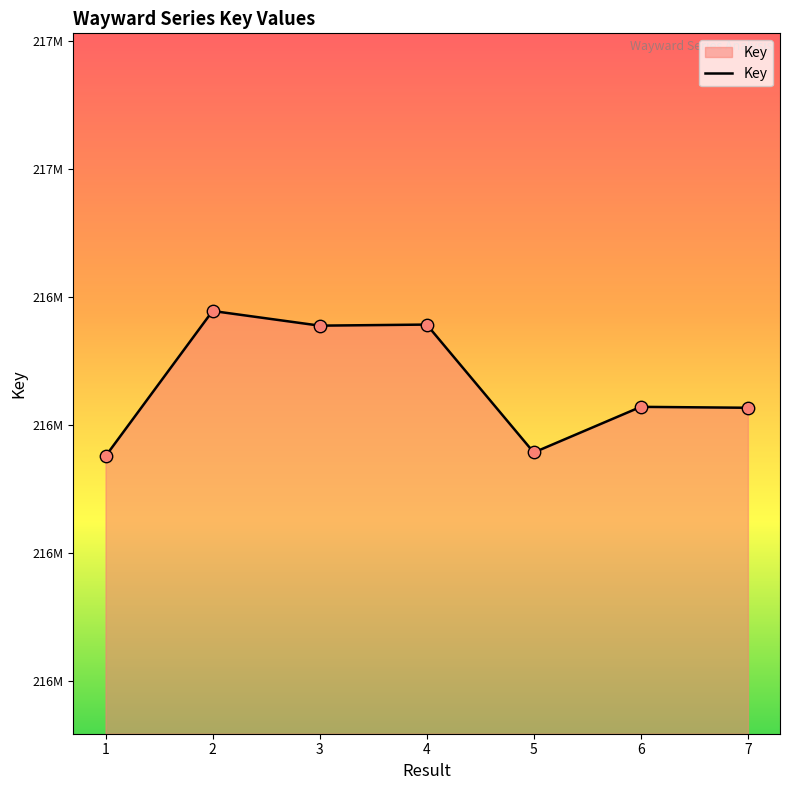

Does the chart have visible grid lines?

No